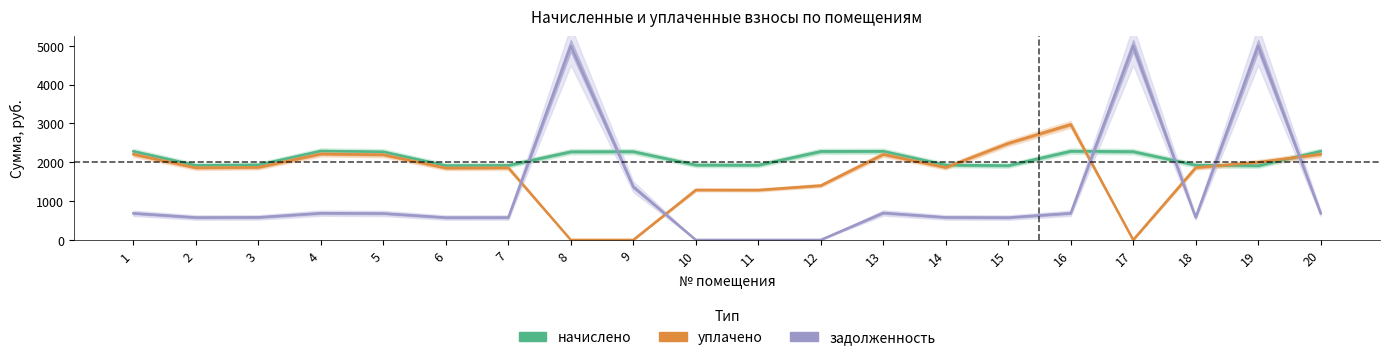

What is the sum of all начислено values?

42029.5